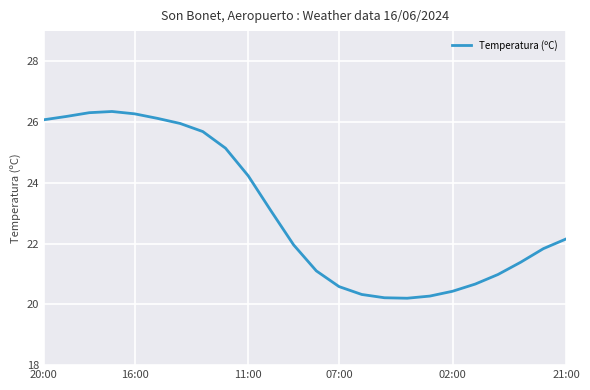

What is the greatest value displayed?

26.4